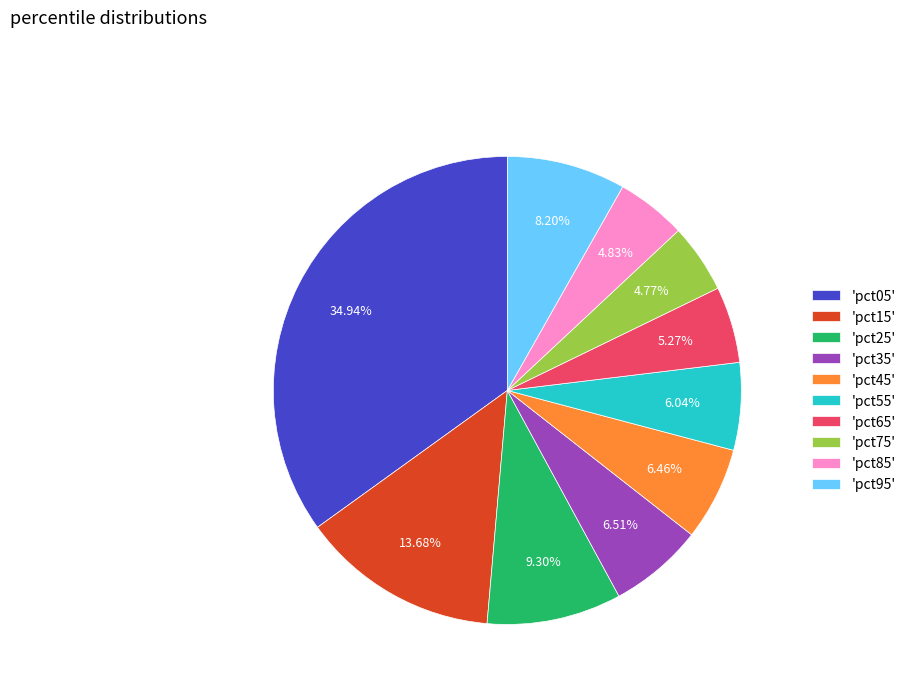

How many segments does this pie chart have?

10